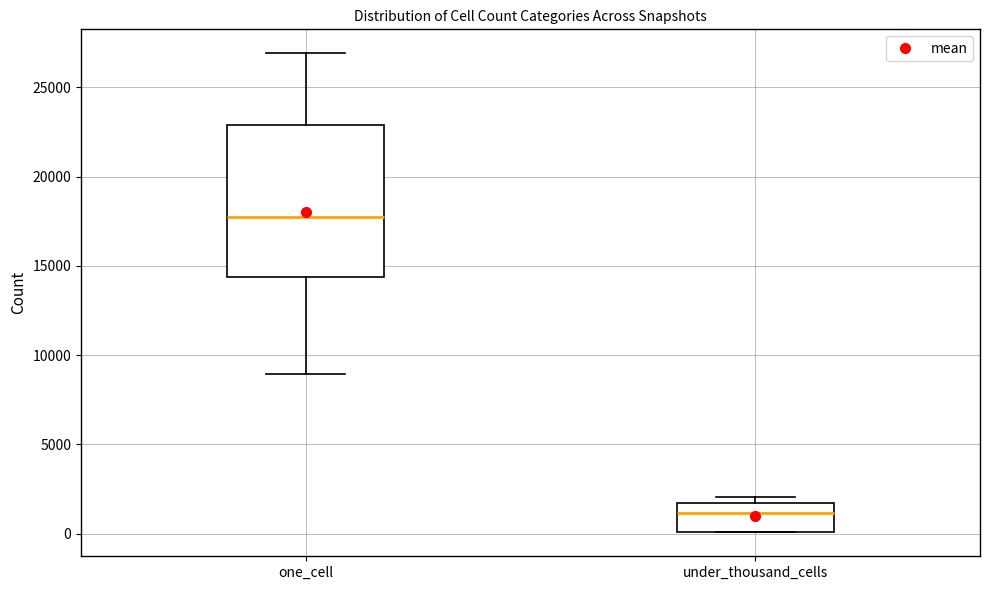

Where does the median line of the box for one_cell sit on the y-axis? The values are not printed on the chart, so give them approximately, as read against the axis.

17500